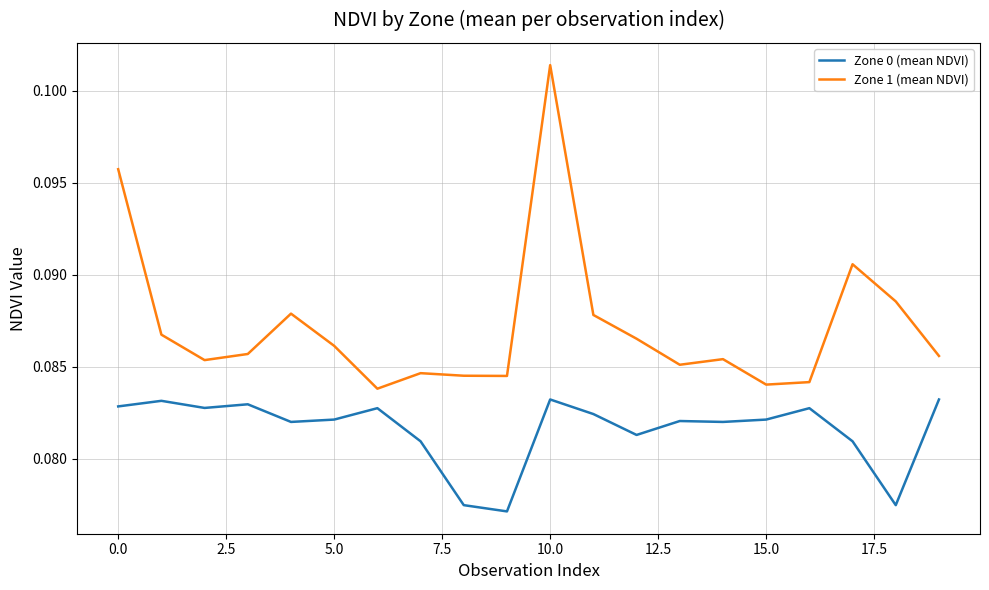

Does the chart display data point markers on the line(s)?

No